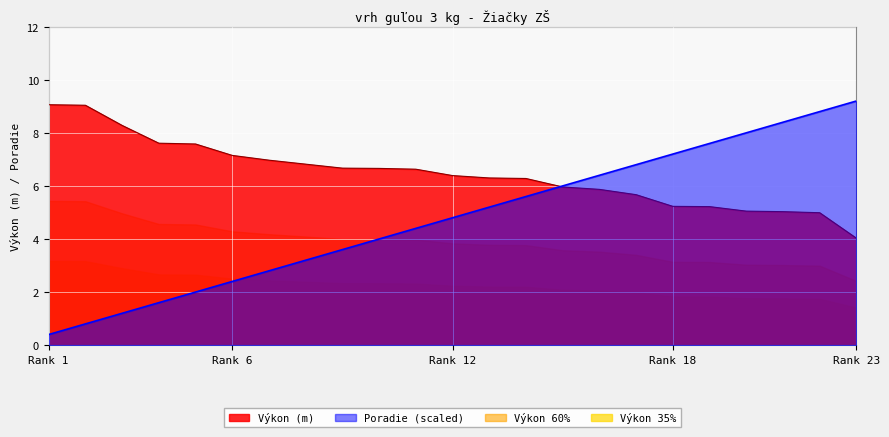

True or false: Poradie (scaled) has a value of 7.2 at Rank 18.

True